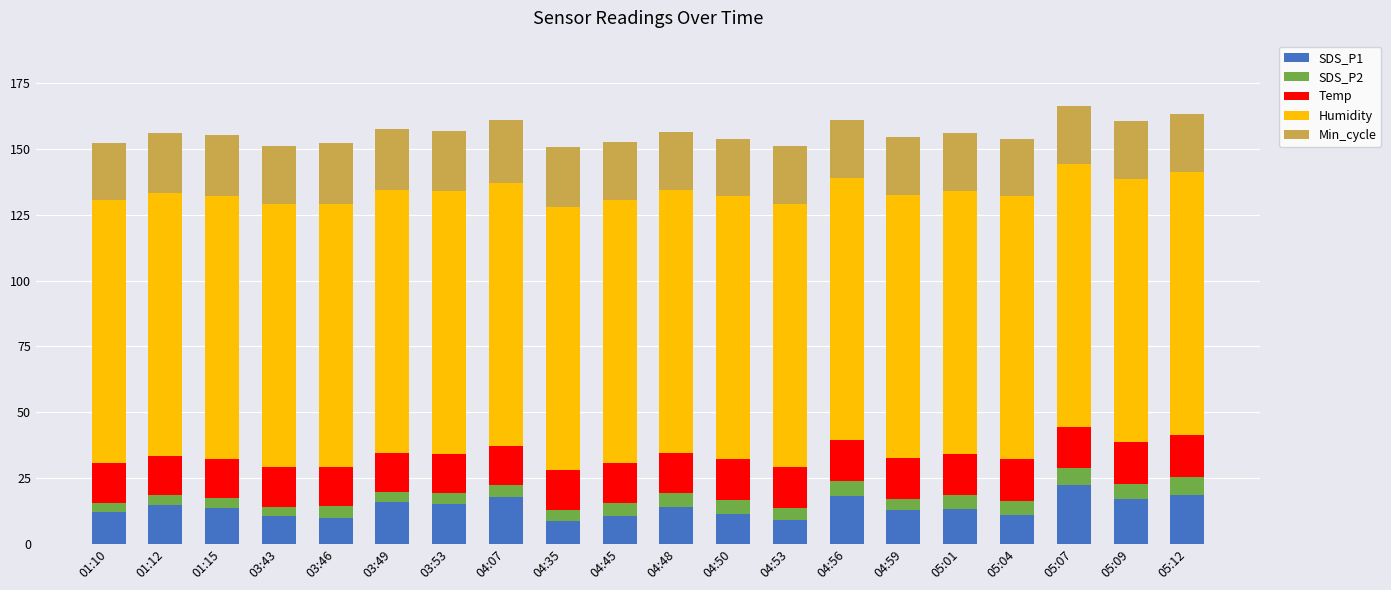

What is the difference between the SDS_P1 values at 04:59 and 04:56?

5.3